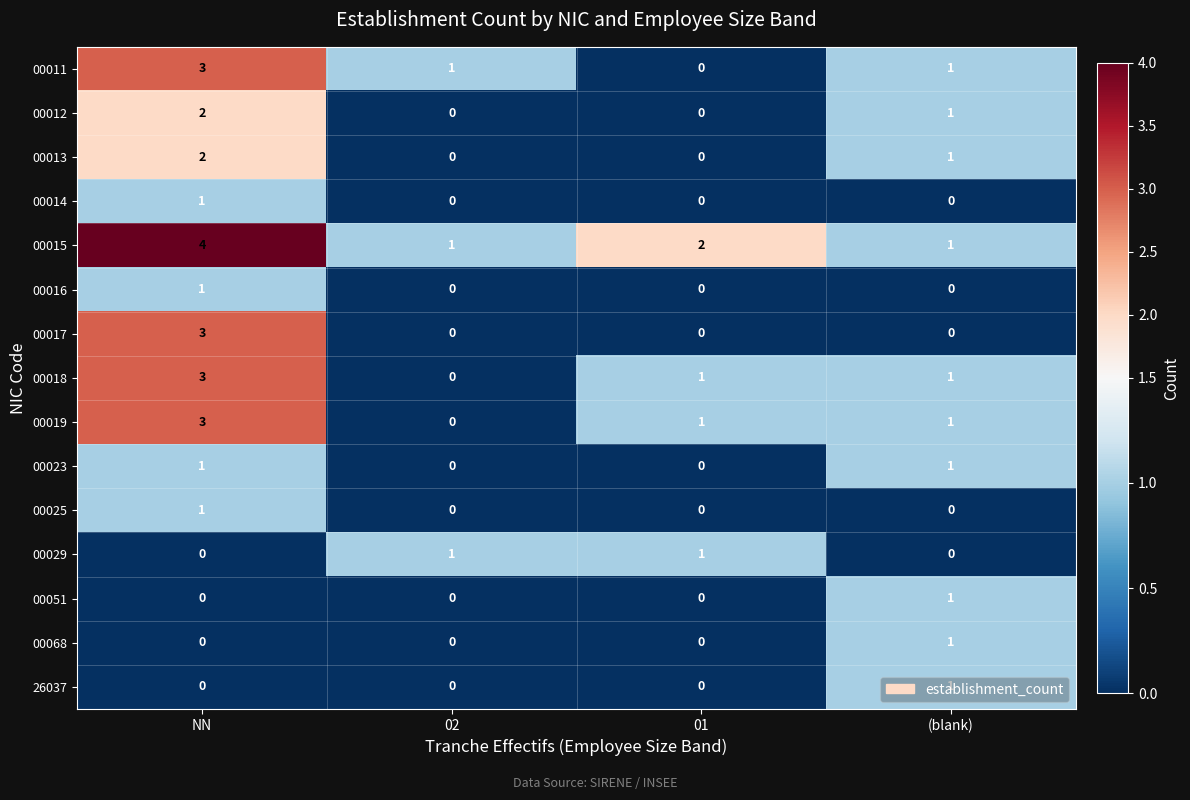

Is it true that 00017 equals 2 at 01?

False